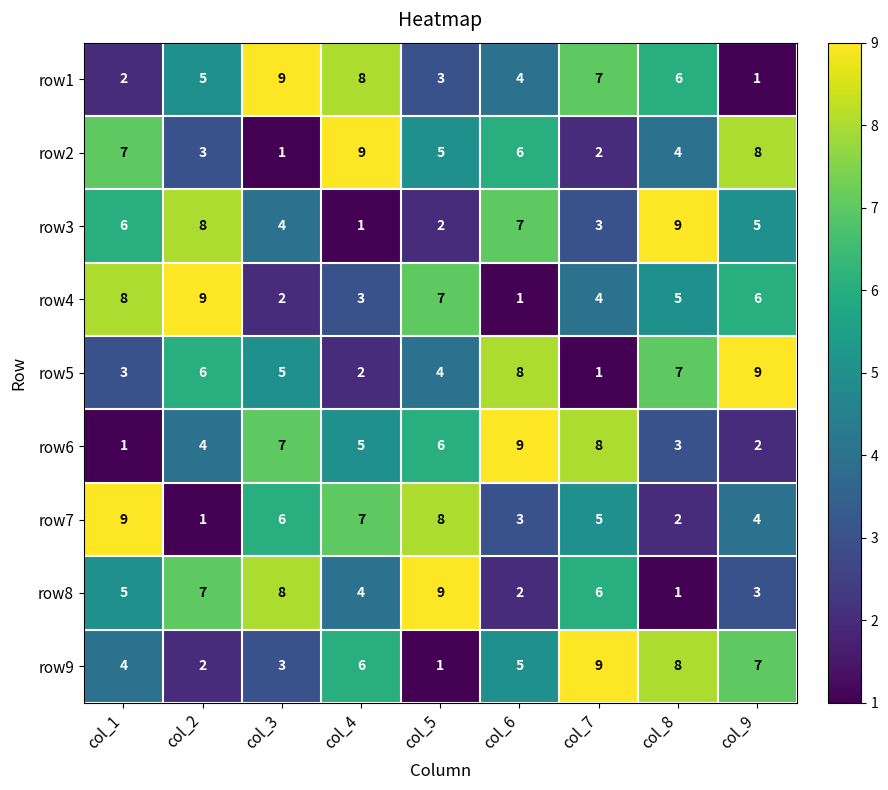

List the labels in order of row9 value, smallest first.

col_5, col_2, col_3, col_1, col_6, col_4, col_9, col_8, col_7